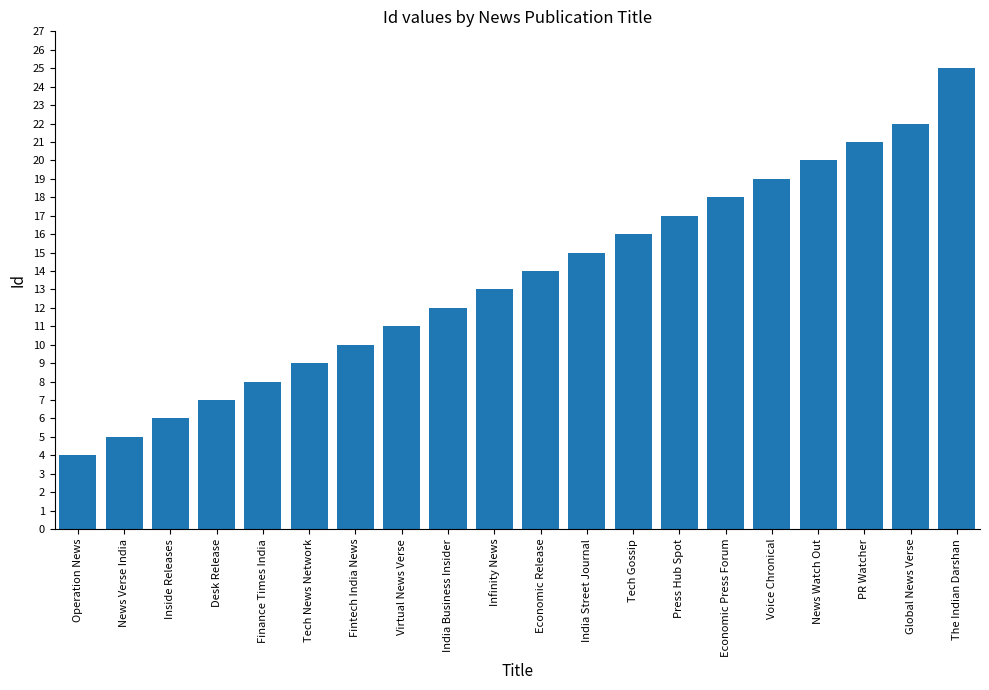

Between Virtual News Verse and Tech Gossip, which is larger?

Tech Gossip